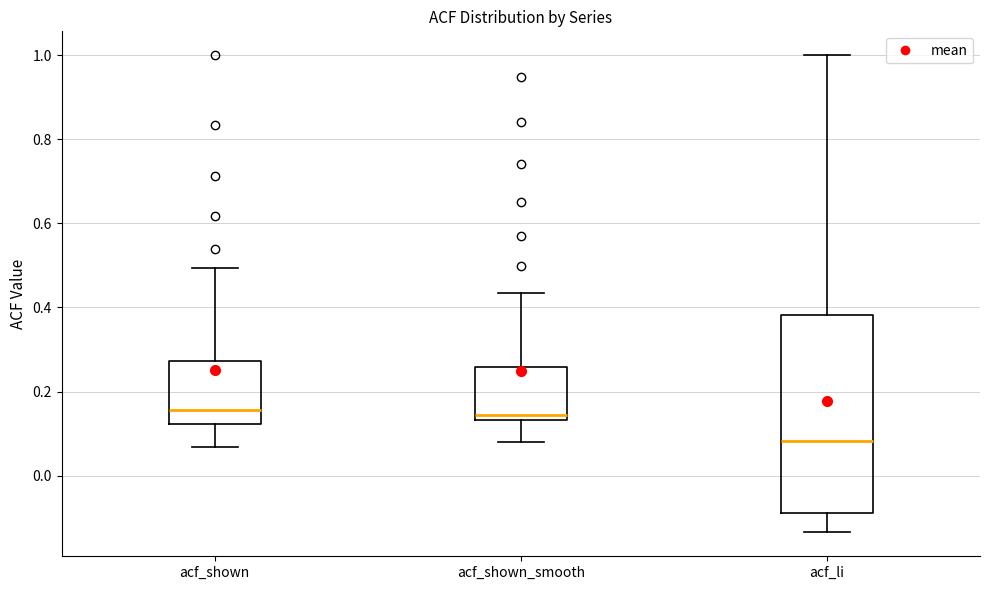

Comparing the boxes themselves (not the whiskers), which one is the tallest?

acf_li